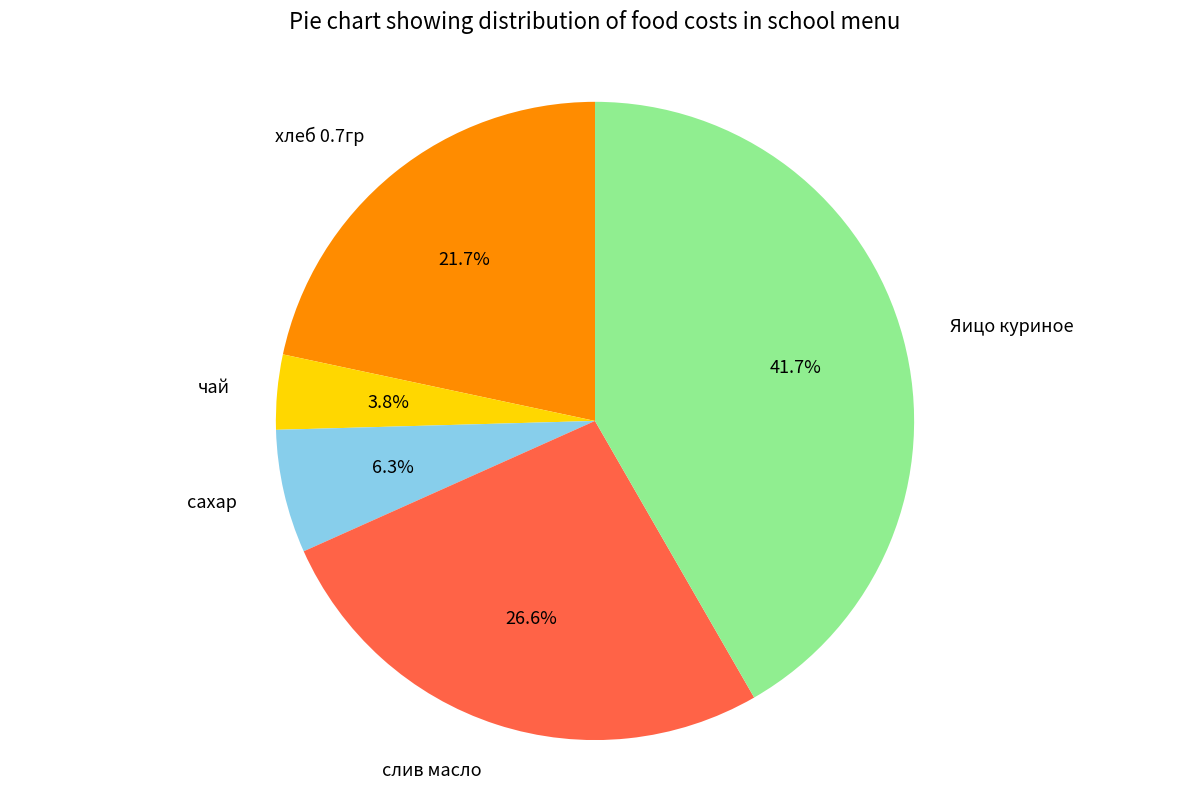

Which has a higher value, хлеб 0.7гр or Яицо куриное?

Яицо куриное